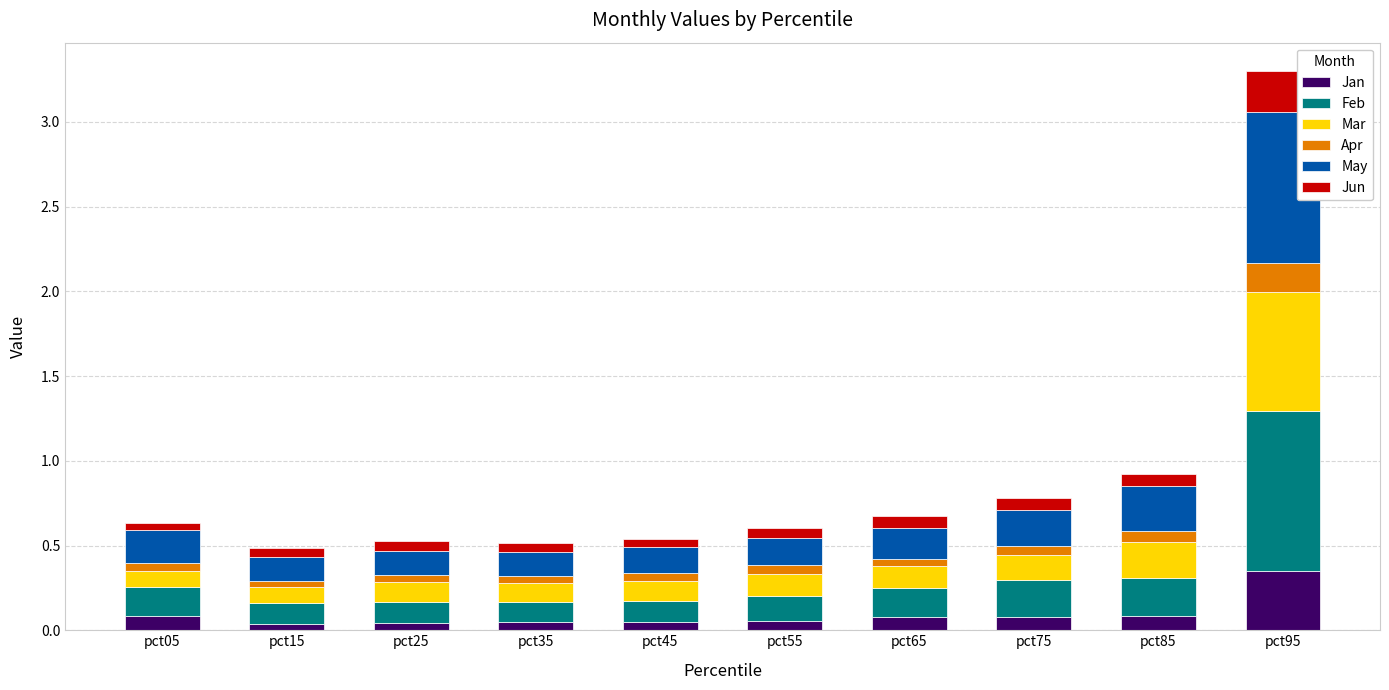

At which label does Jan reach its peak?

pct95